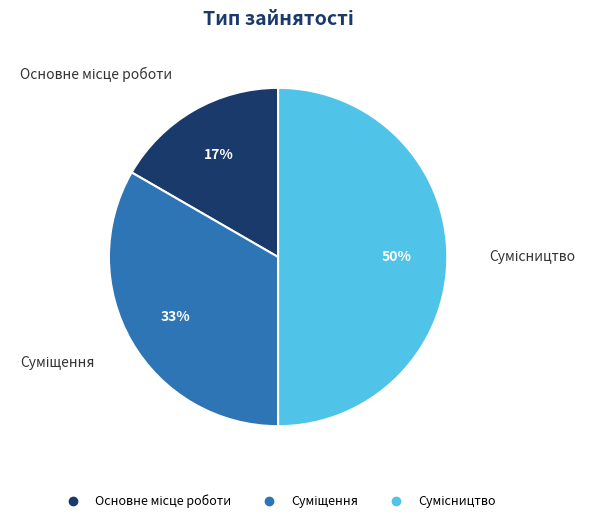

To the nearest percent, what is the difference between the largest and smallest slice percentages?

33%